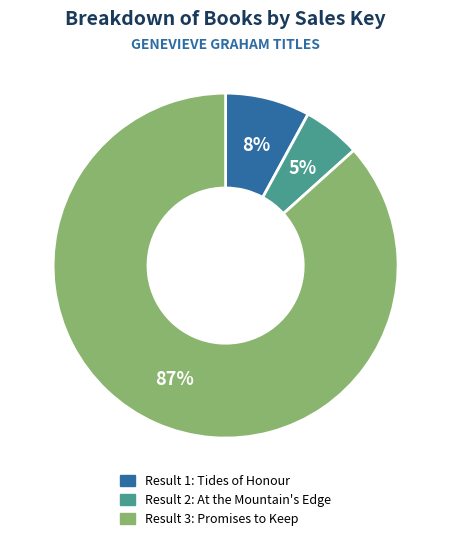

Does any single category account for the majority?

Yes